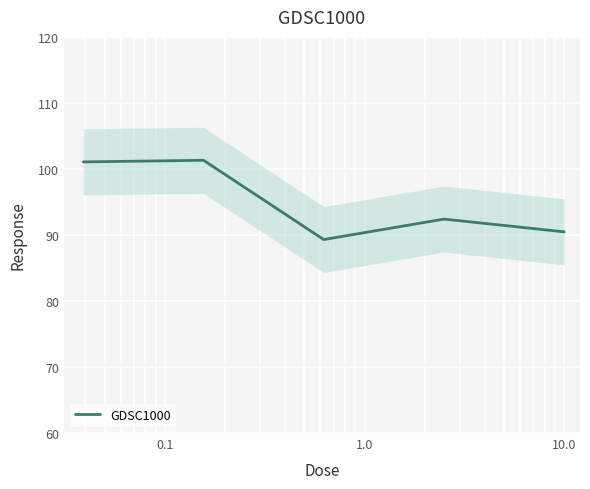

What is the minimum value for GDSC1000?

89.3